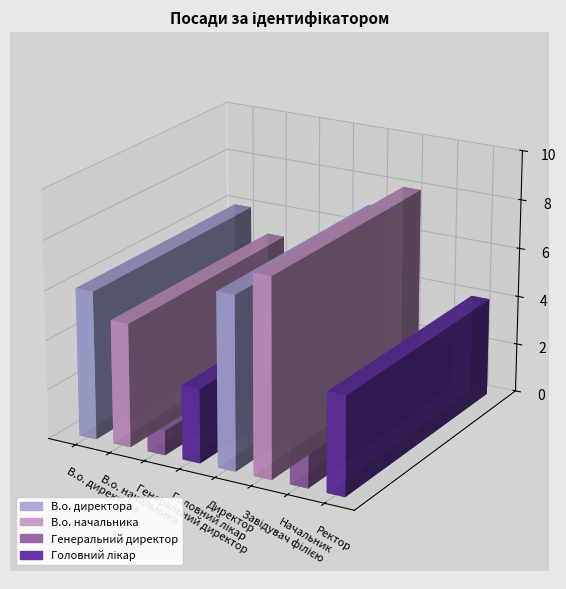

Approximately how many times larger is the value at В.о. начальника compared to Завідувач філією?

0.6